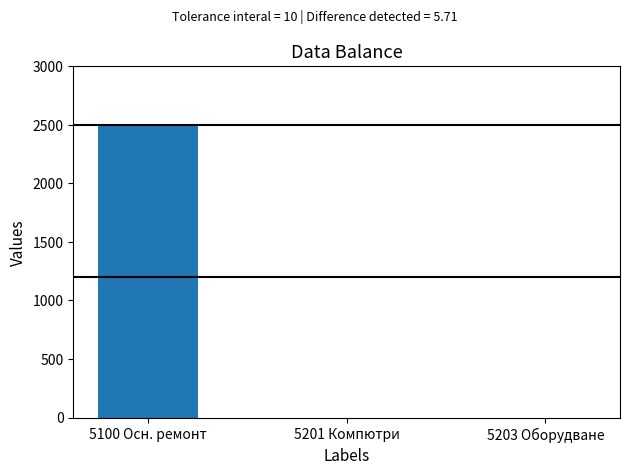

How many data points are above 0?

1